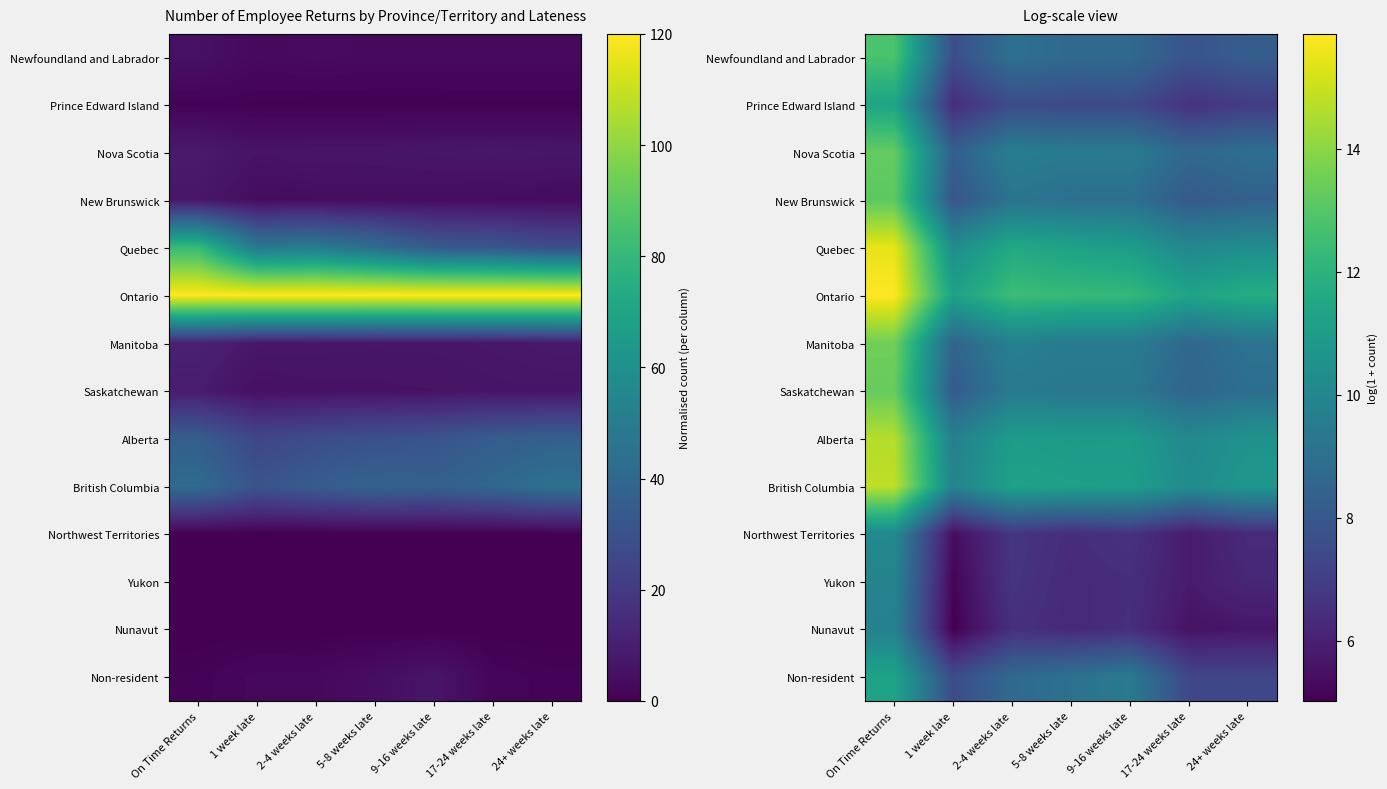

Which category has the highest value in the Prince Edward Island series?

On Time Returns